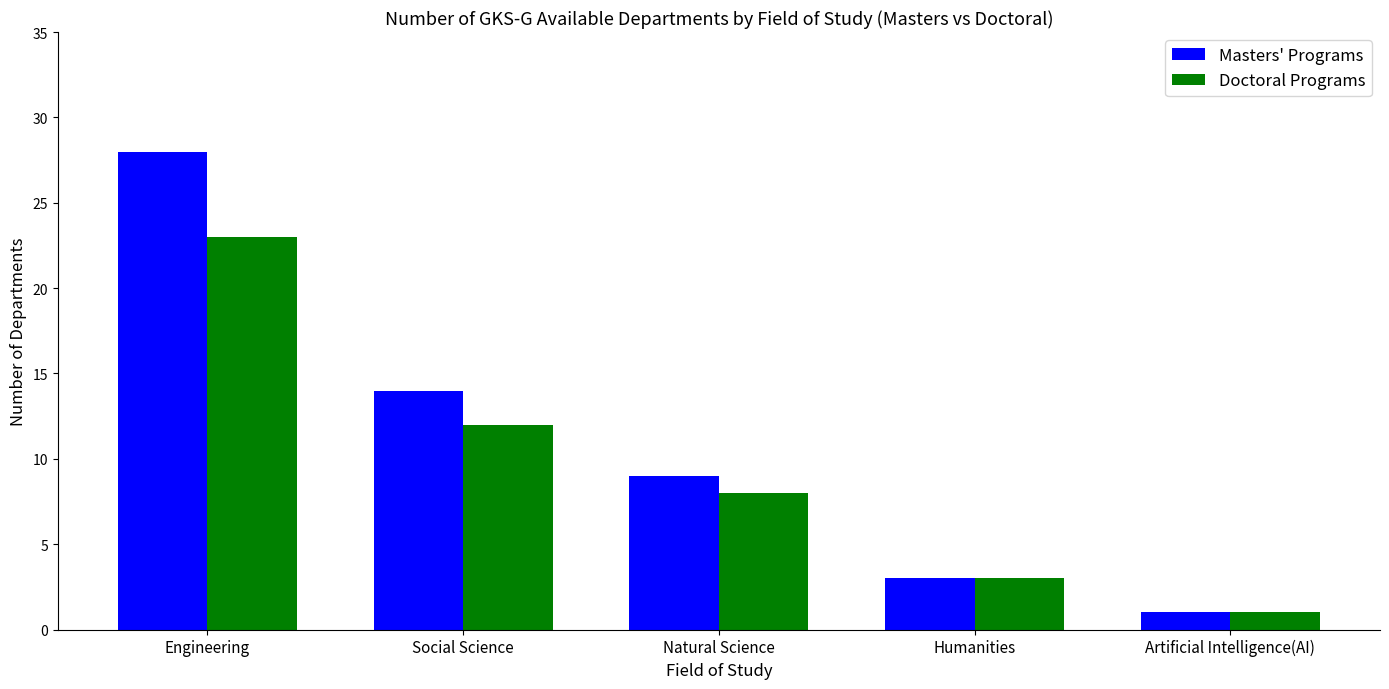

Which series has the largest total across all categories?

Masters' Programs